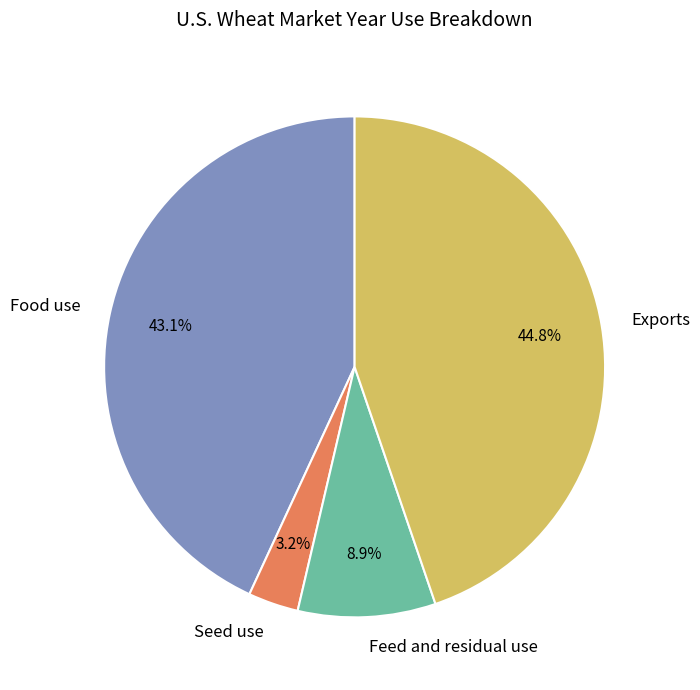

Which category has the smallest portion of the pie?

Seed use